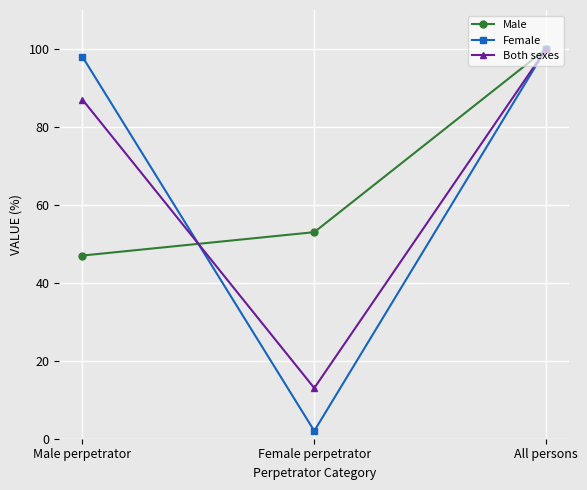

Which series changed the most between Female perpetrator and All persons?

Female